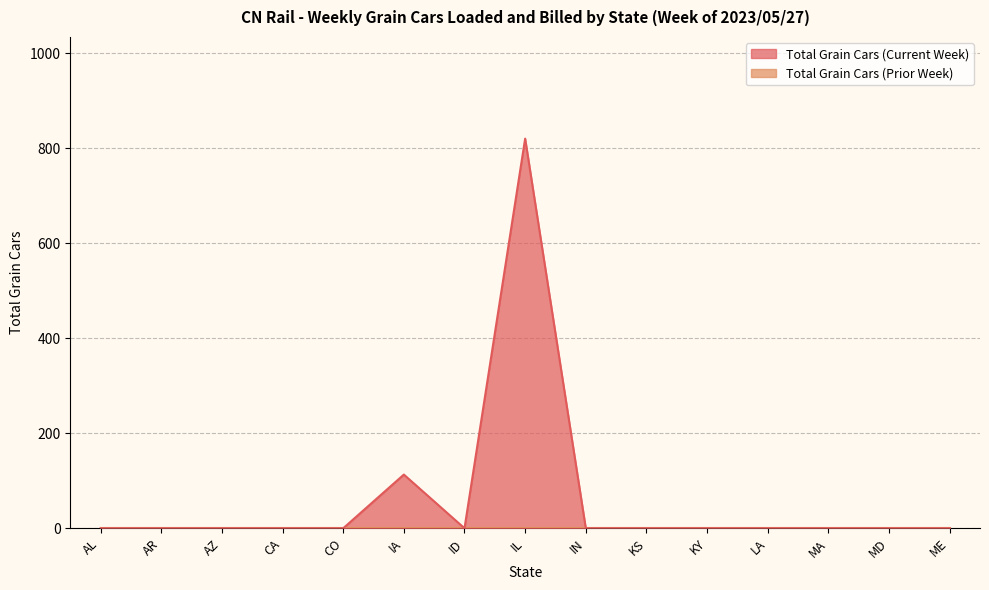

At which category does the data reach its first local peak?

IA